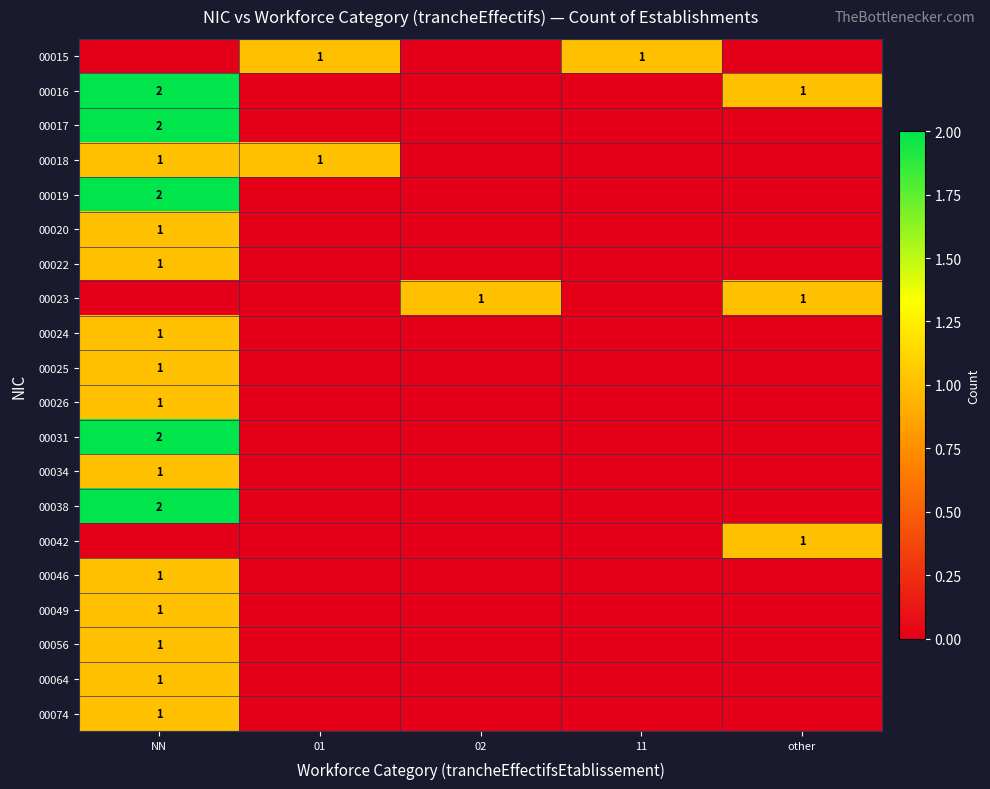

True or false: 00016 has a value of 1 at other.

True